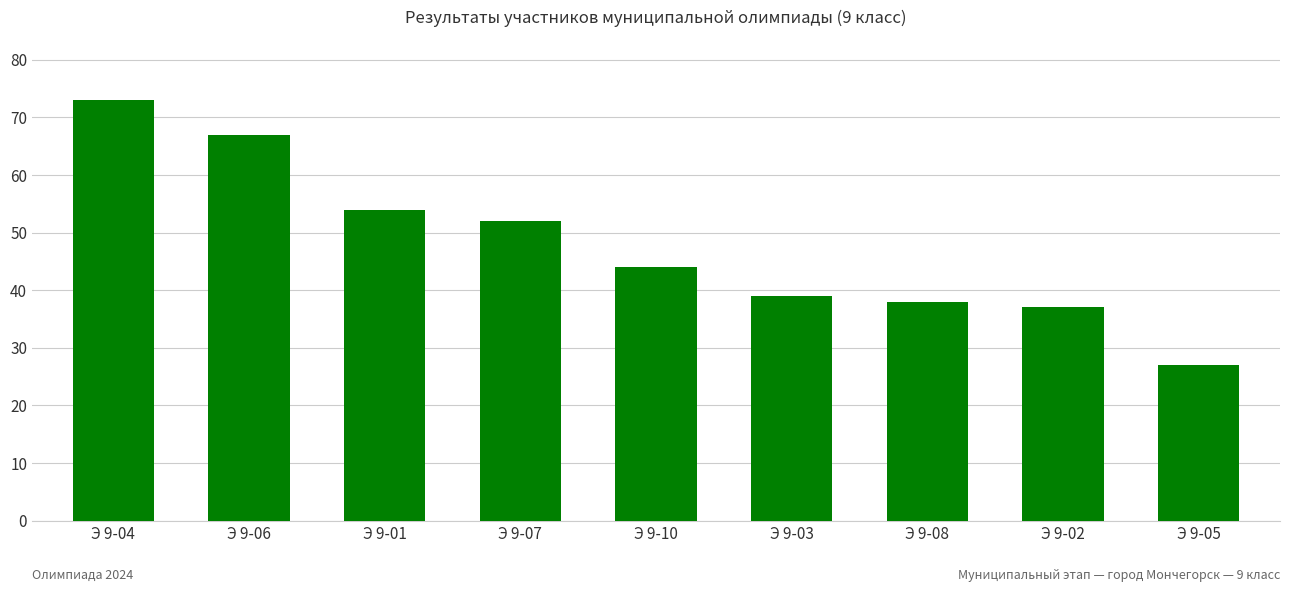

Which label corresponds to the smallest value in the chart?

Э 9-05